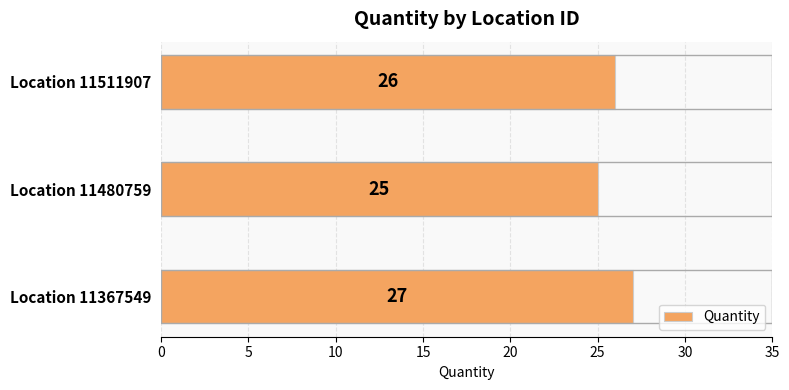

True or false: the data shows 12 at Location 11480759.

False